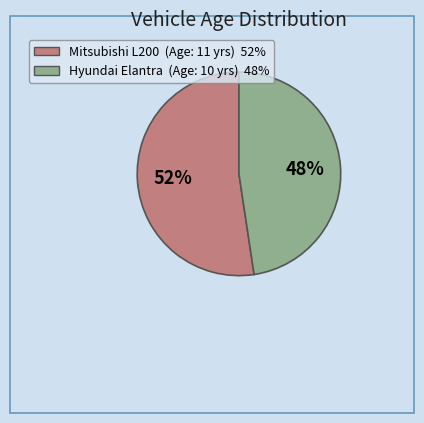

How many segments does this pie chart have?

2